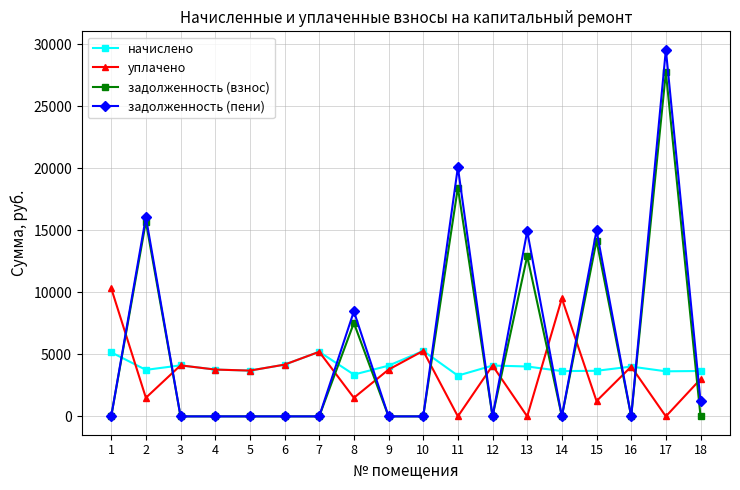

Where is the first local maximum for задолженность (взнос)?

2